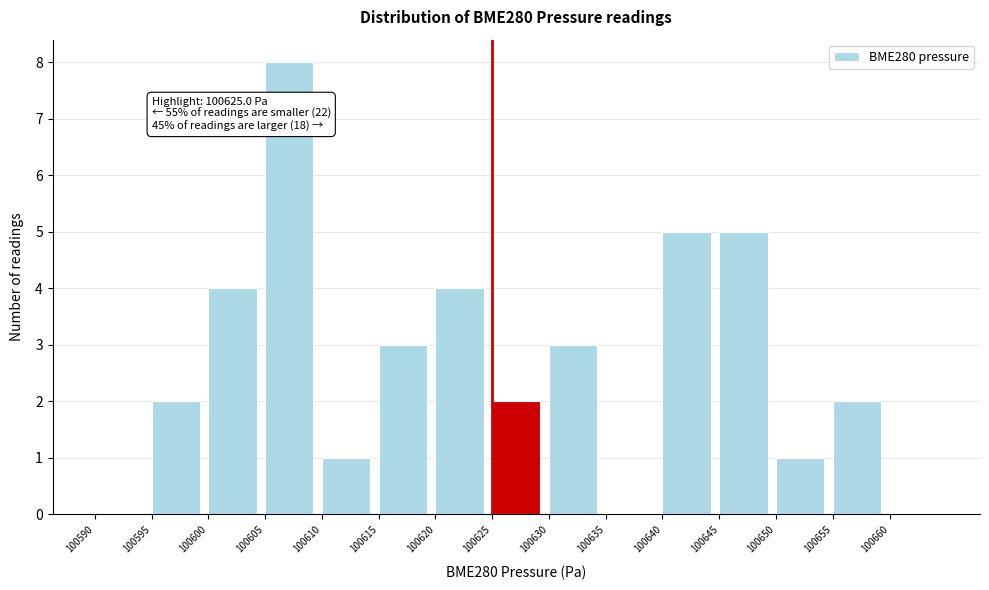

Over which range of the x-axis is the bar tallest?

100605 to 100610